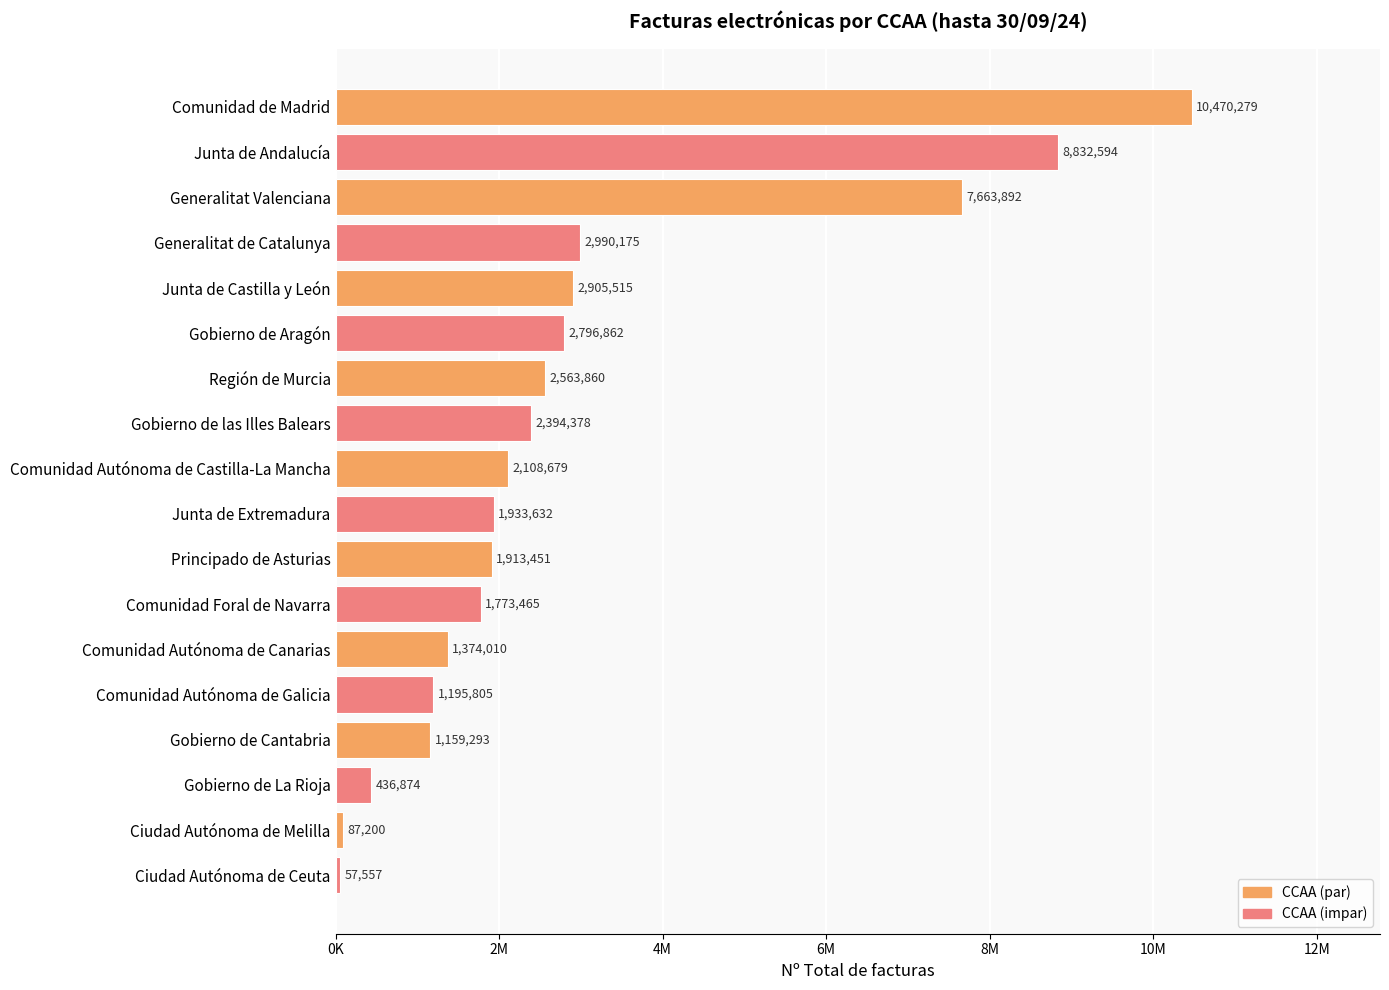

Are the bars horizontal?

Yes